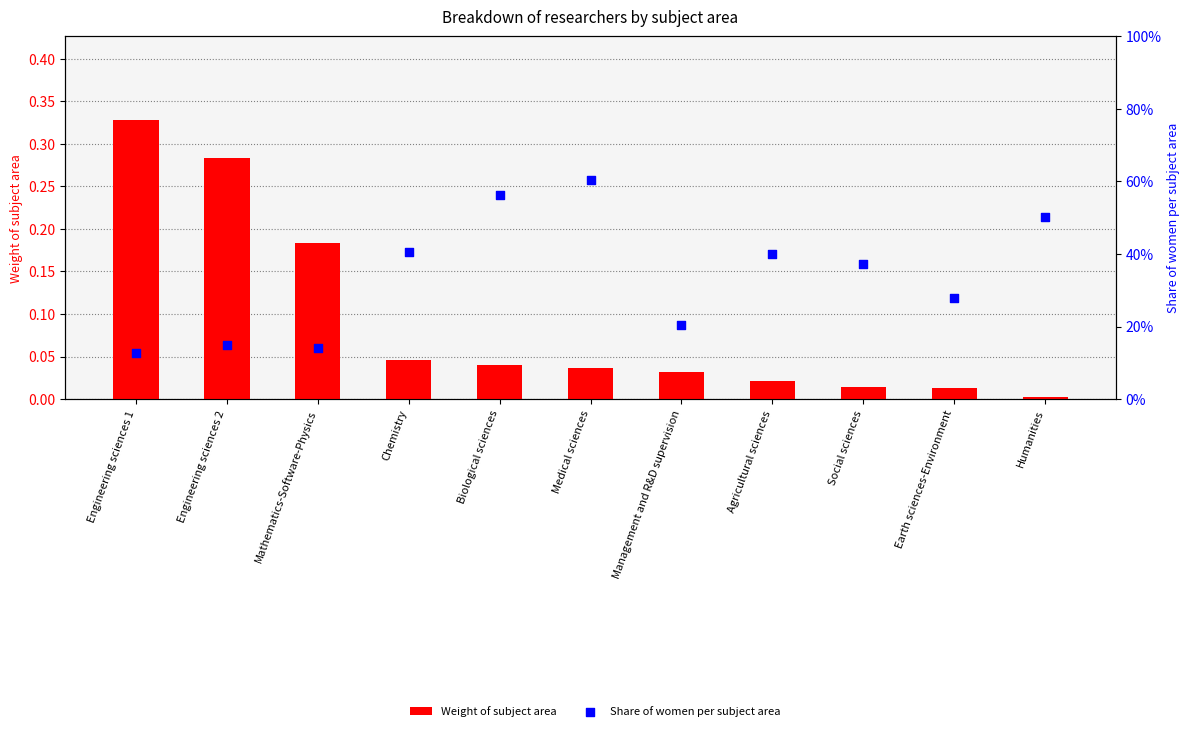

At which category is the sum across all series the highest?

Medical sciences